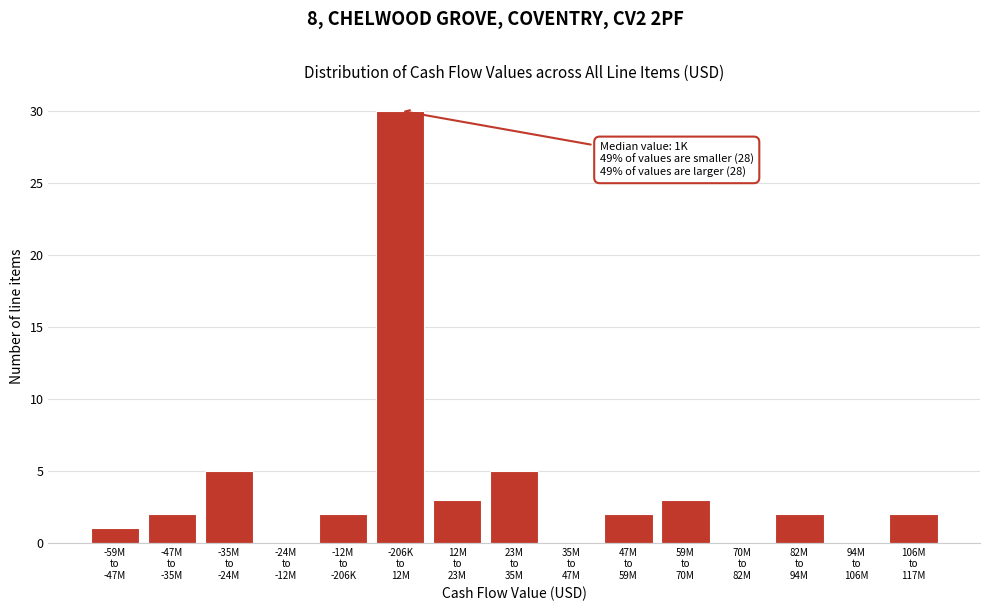

What is the sum of all values?

57